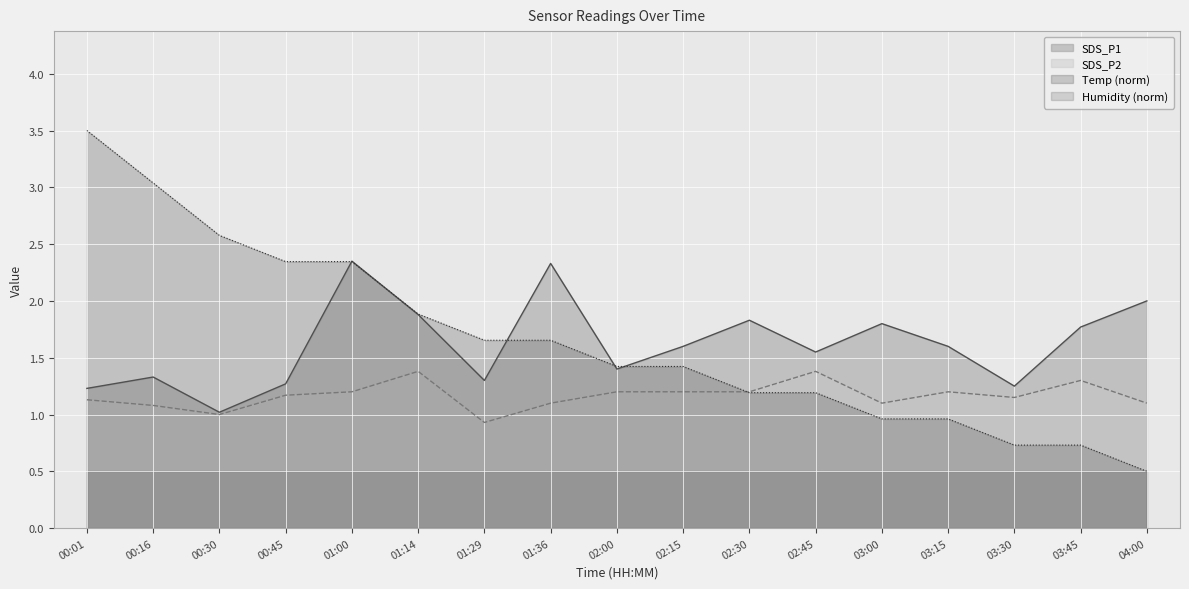

What is the difference between the Temp values at 01:14 and 02:00?

0.5